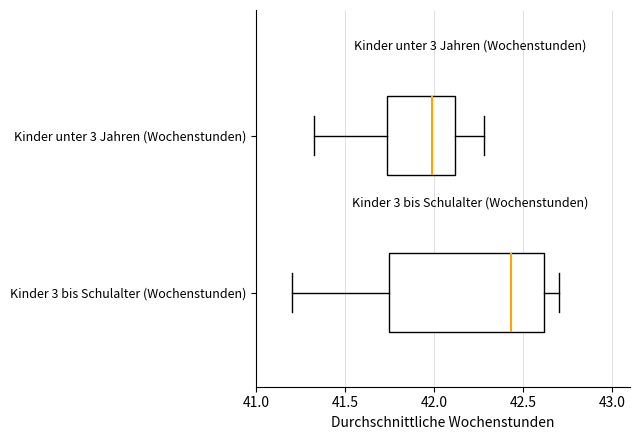

Which box has the furthest to the left median line?

Kinder unter 3 Jahren (Wochenstunden)